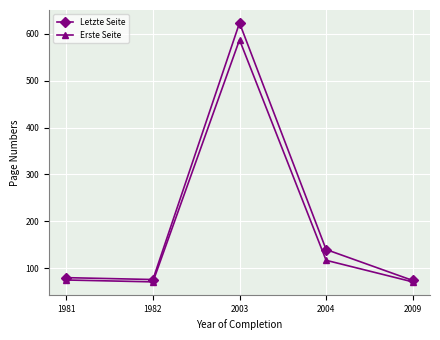

Rank the series at 2004 from highest to lowest value.

Letzte Seite, Erste Seite